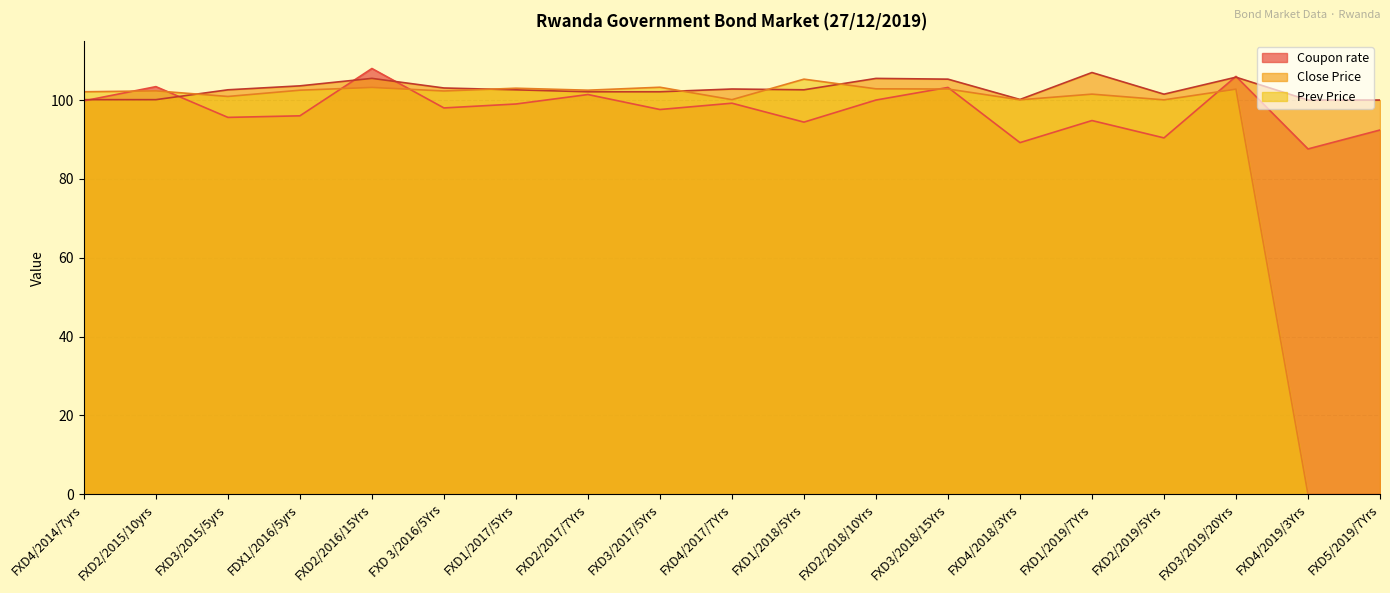

How many times do Prev Price and Coupon rate cross each other?

7